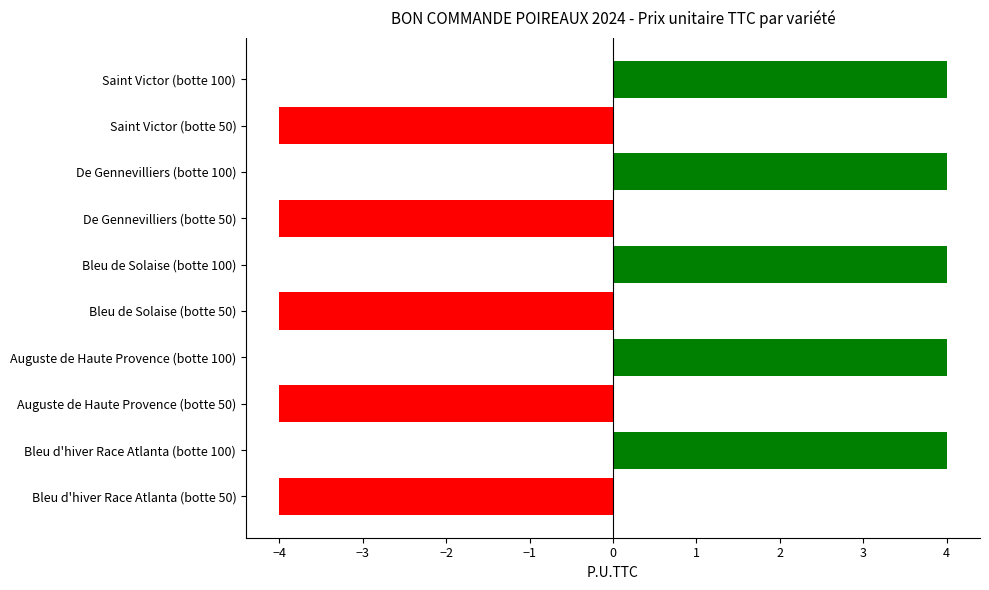

How many bars are there in total?

10